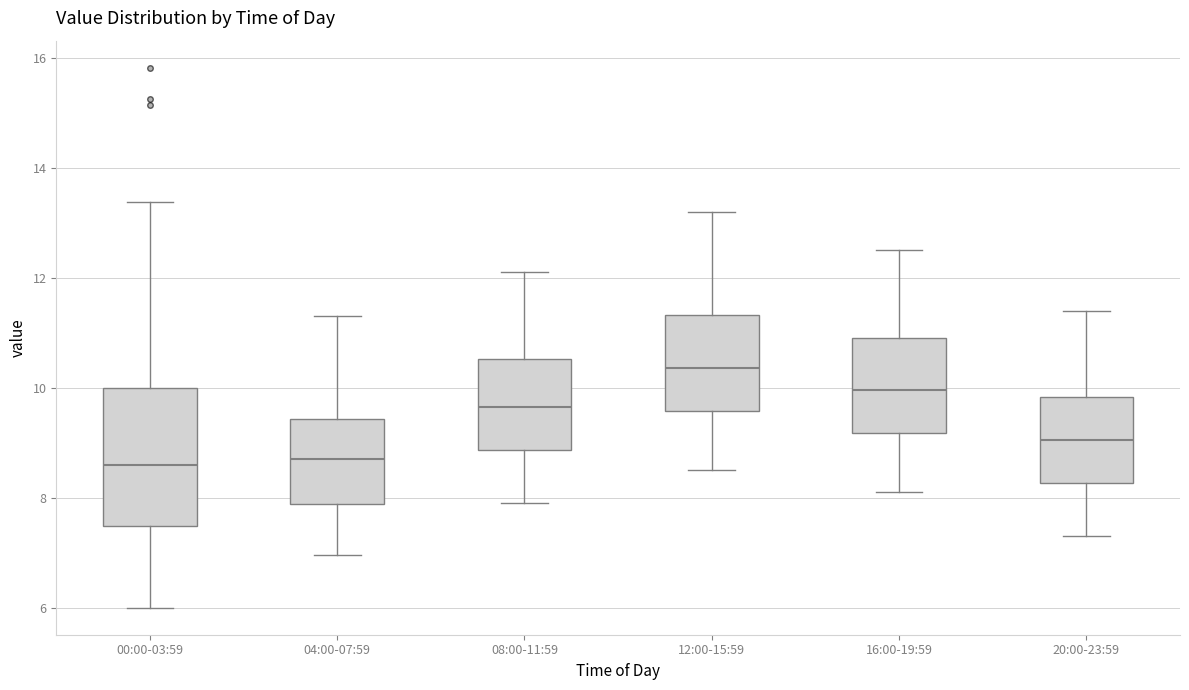

Reading left to right, read every box against the y-axis: the position of its median line, the range the box covers, and the ends of its whiskers. The values are not printed on the chart, so give them approximately, as read against the axis.

00:00-03:59: median 8.6, box 7.4 to 10.0, whiskers 6.0 to 13.4
04:00-07:59: median 8.8, box 7.8 to 9.4, whiskers 7.0 to 11.4
08:00-11:59: median 9.6, box 8.8 to 10.6, whiskers 8.0 to 12.2
12:00-15:59: median 10.4, box 9.6 to 11.4, whiskers 8.6 to 13.2
16:00-19:59: median 10.0, box 9.2 to 11.0, whiskers 8.2 to 12.6
20:00-23:59: median 9.0, box 8.2 to 9.8, whiskers 7.4 to 11.4